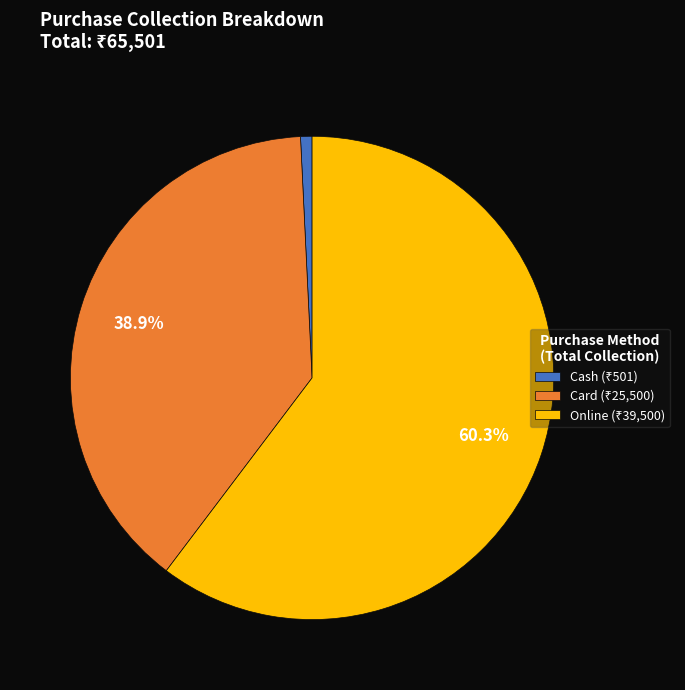

Which has a higher value, Online or Card?

Online